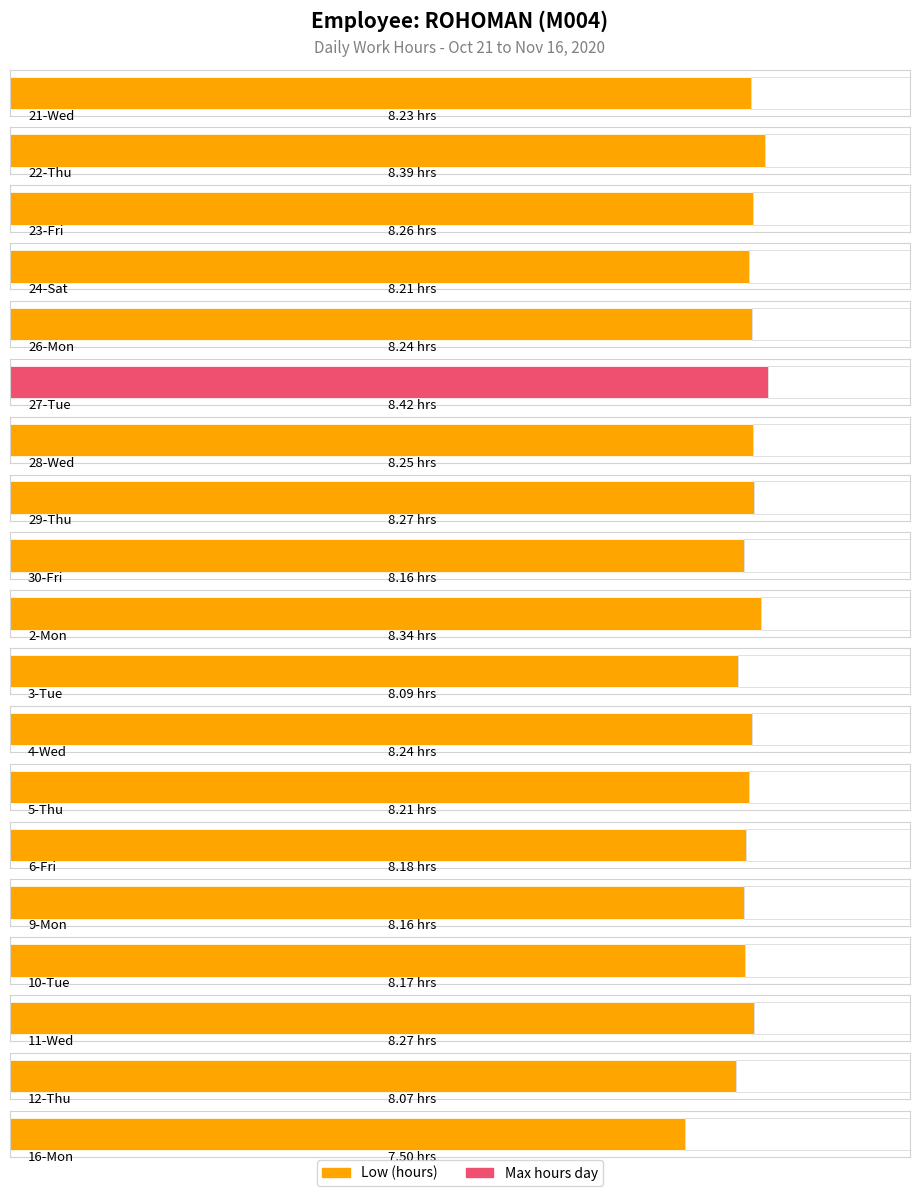

Is it true that the value at 3-Tue is 8.1?

True